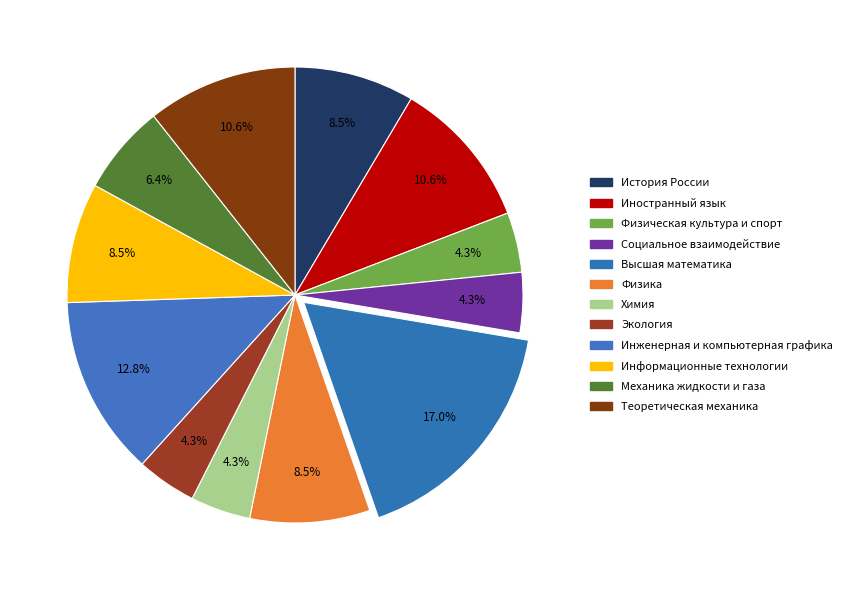

What percentage is the Химия slice, to the nearest percent?

4%